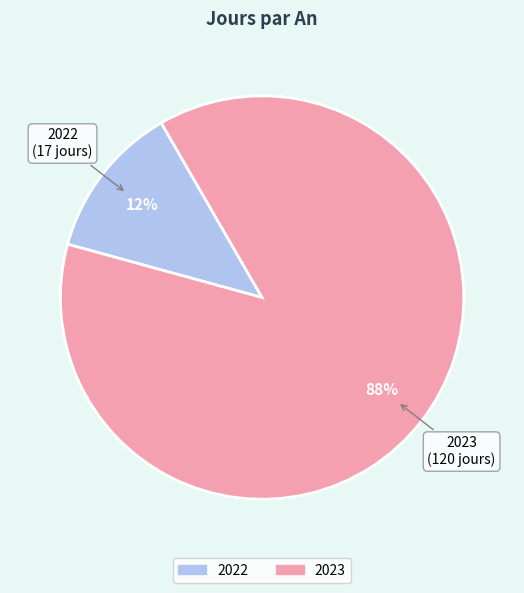

What is the ratio of the value at 2022 to the value at 2023?

0.1